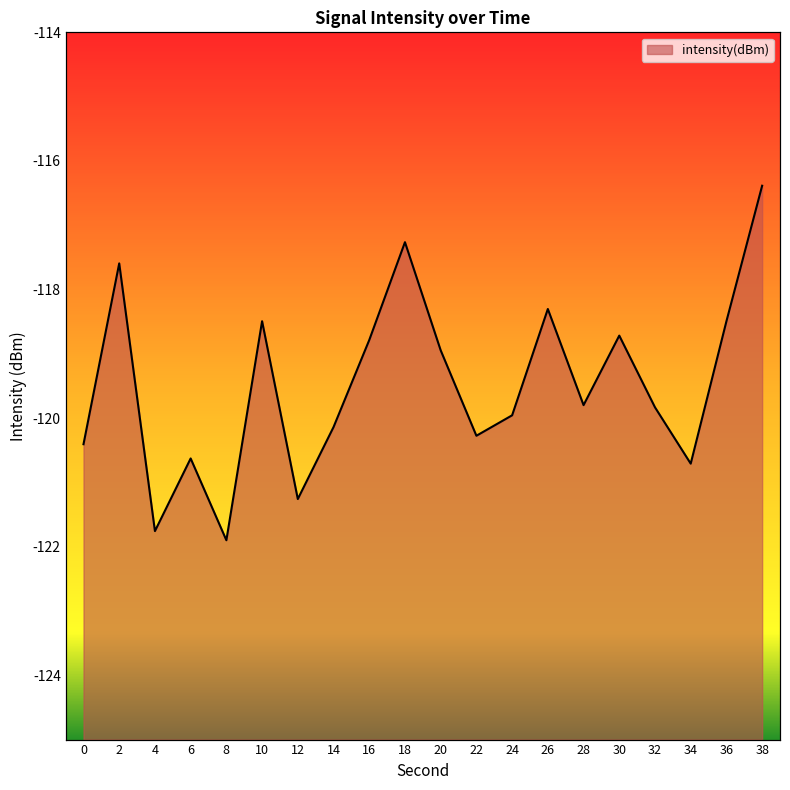

Rank the categories by value from lowest to highest.

8, 4, 12, 34, 6, 0, 22, 14, 24, 32, 28, 20, 16, 30, 36, 10, 26, 2, 18, 38